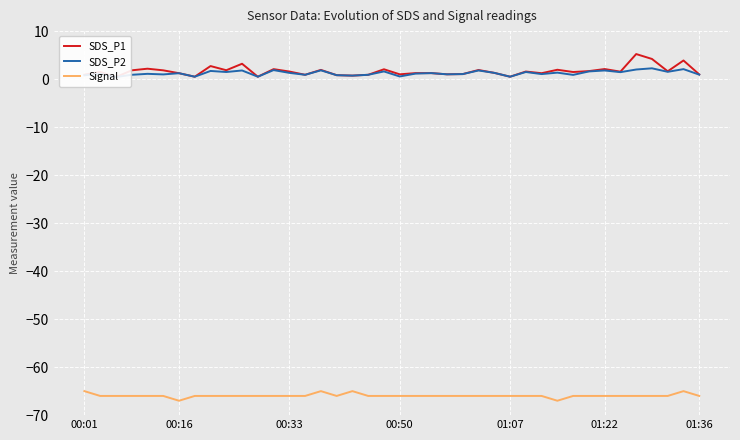

At which label does Signal first exceed -66?

00:01